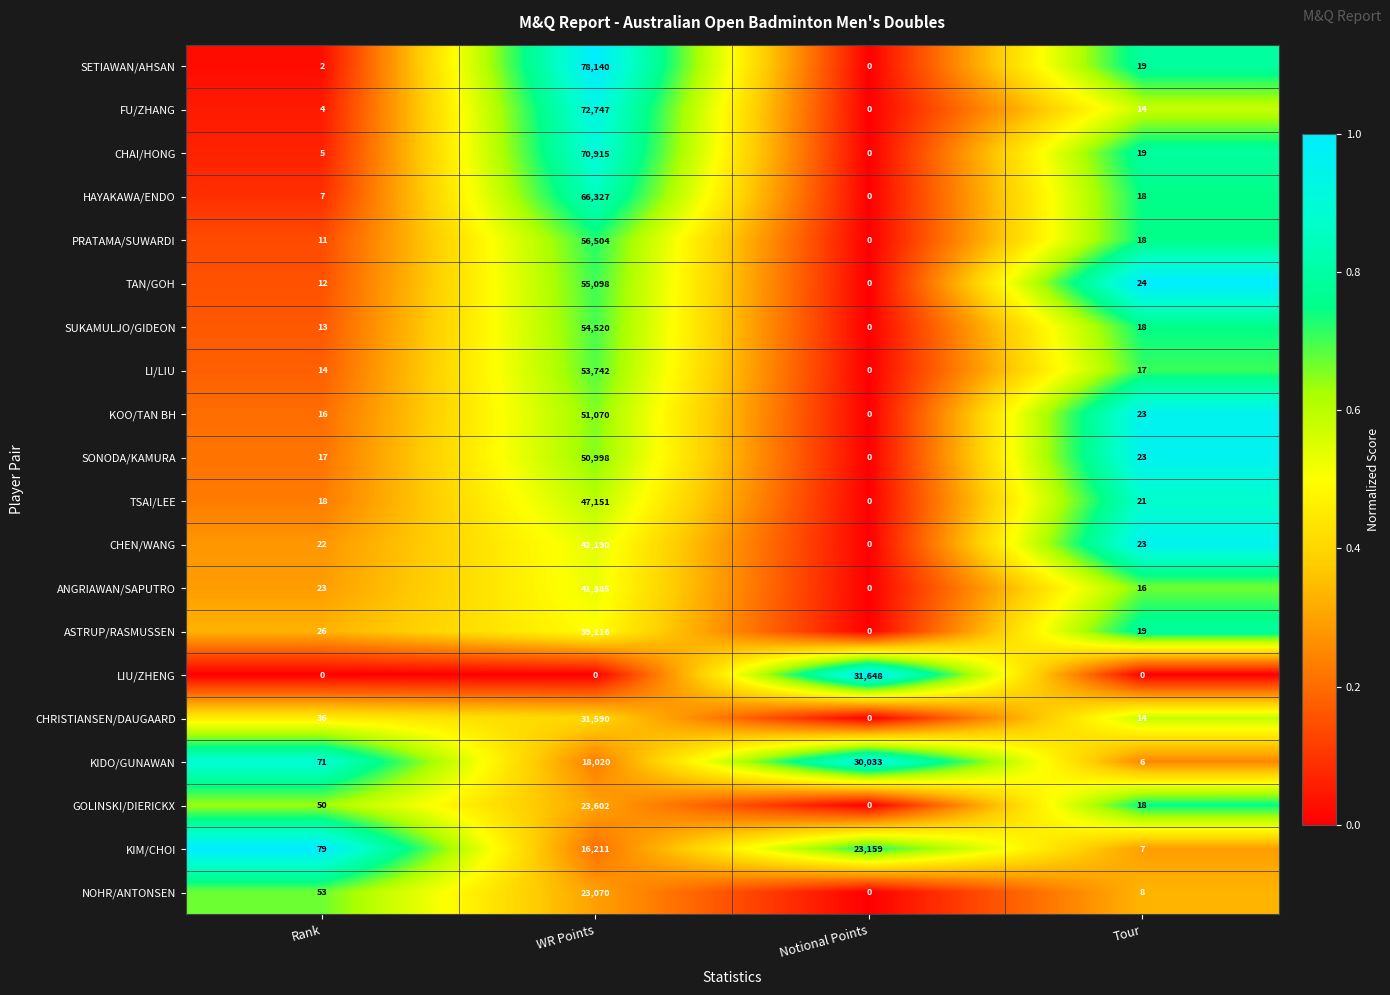

At how many categories does at least one series exceed 0?

4